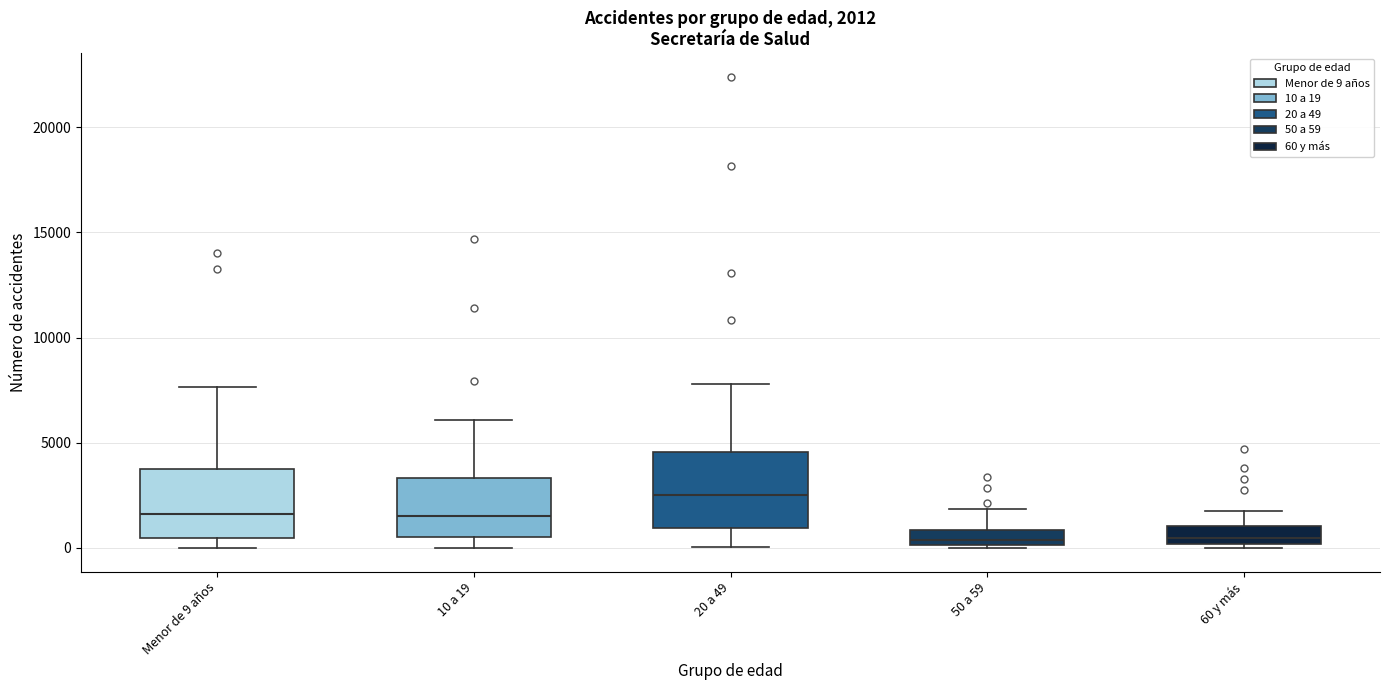

Which box has the highest median line?

20 a 49